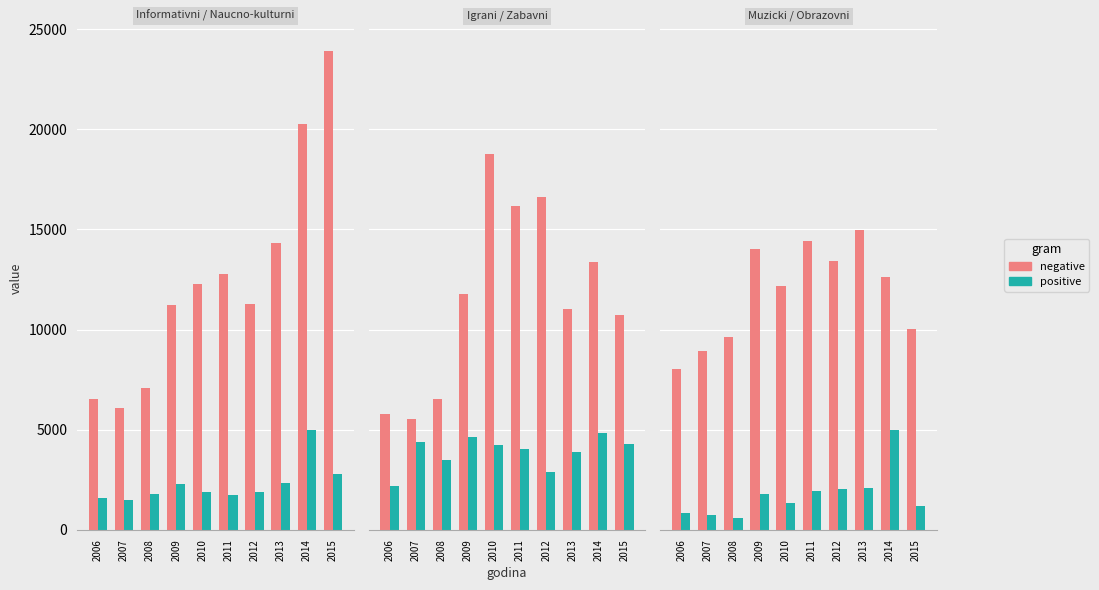

At how many categories does at least one series exceed 19631?

2